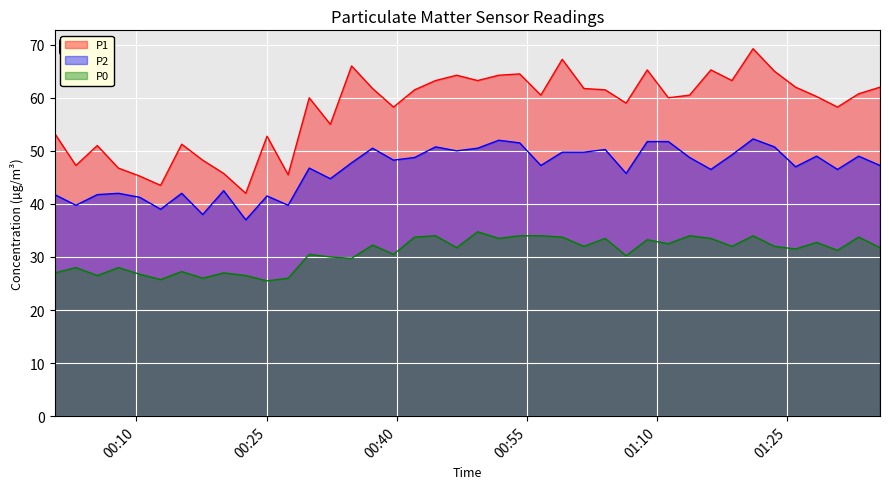

Which series has the widest spread of values?

P1